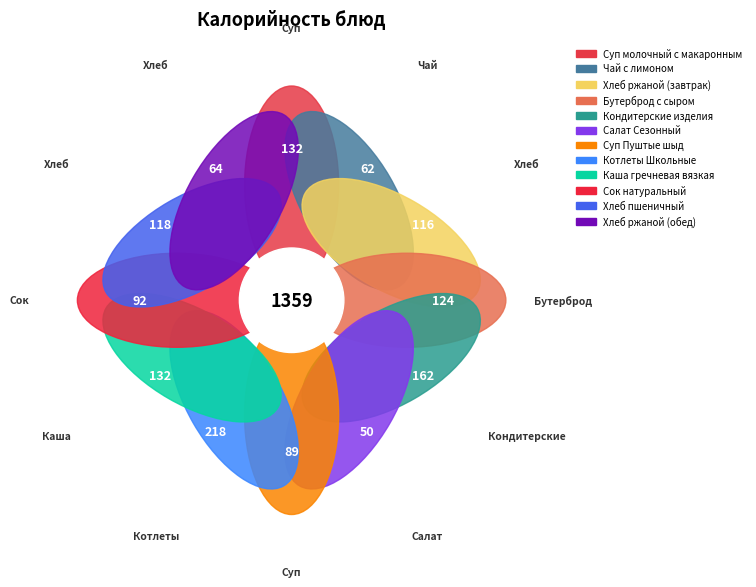

Rank the categories by value from lowest to highest.

Салат Сезонный, Чай с лимоном, Хлеб ржаной (обед), Суп Пуштые шыд, Сок натуральный, Хлеб ржаной (завтрак), Хлеб пшеничный, Бутерброд с сыром, Суп молочный с макаронными изделиями, Каша гречневая вязкая, Кондитерские изделия, Котлеты Школьные